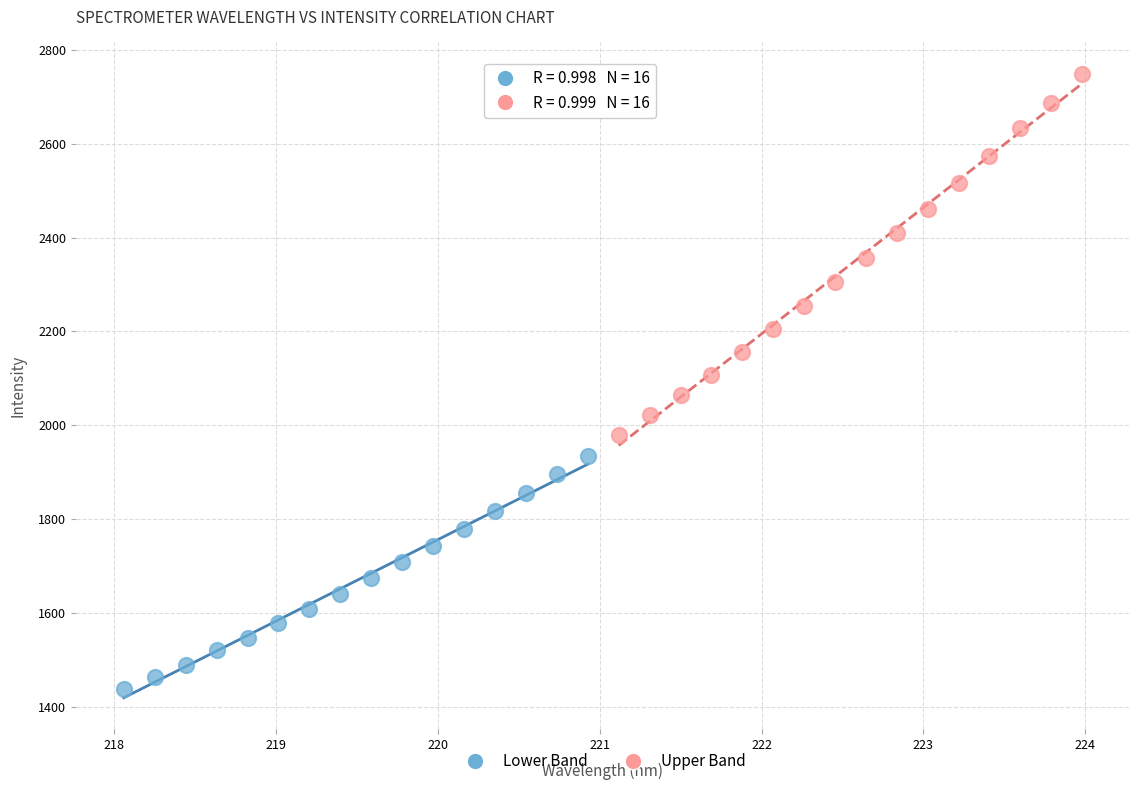

Which series has the largest Y range (max minus min)?

Upper Band